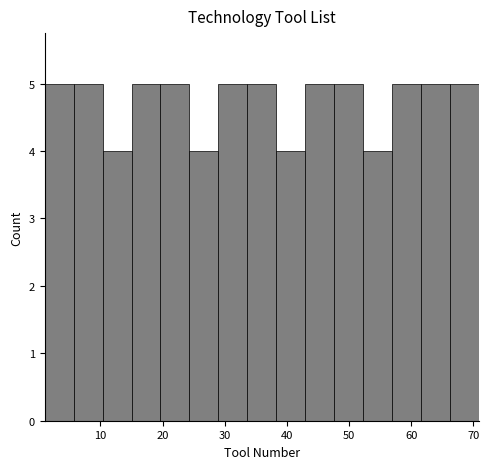

Reading left to right, list every bar in this chart as the range it spans on the x-axis followed by its height. Neither the bar edges nor the heights are printed on the chart, so give them approximately, as read against the axes.

1 to 6: 5
6 to 10: 5
10 to 15: 4
15 to 20: 5
20 to 24: 5
24 to 29: 4
29 to 34: 5
34 to 38: 5
38 to 43: 4
43 to 48: 5
48 to 52: 5
52 to 57: 4
57 to 62: 5
62 to 66: 5
66 to 71: 5